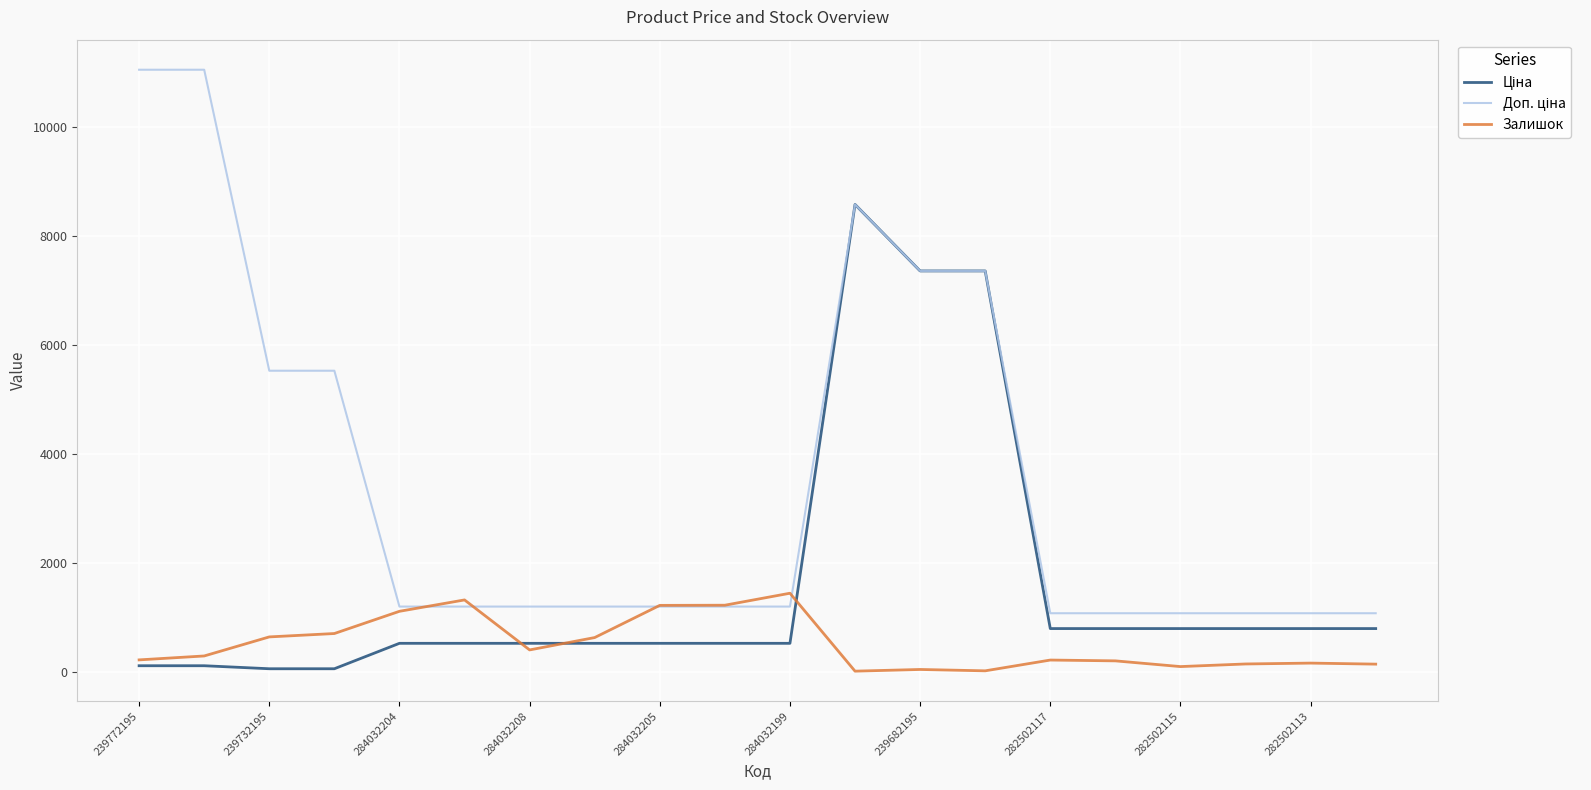

What is the highest value of the Залишок series?

1442.0